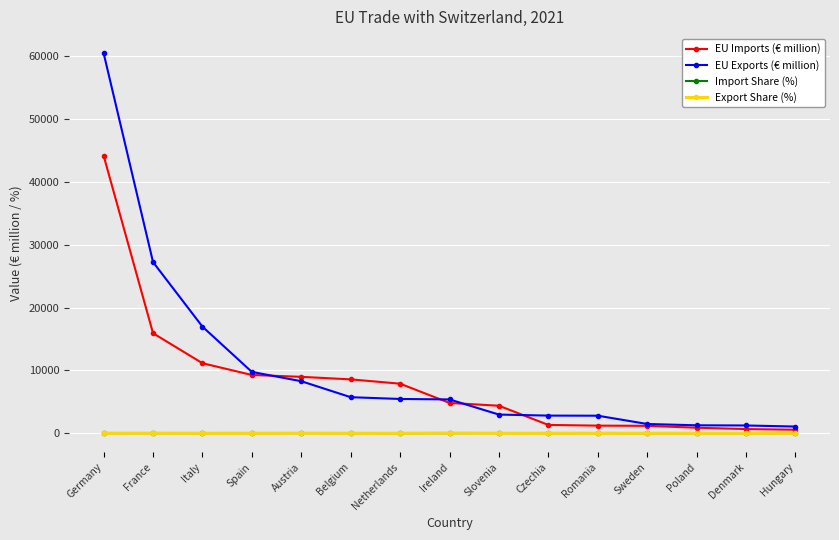

At which category does the chart reach its peak across all series?

Germany